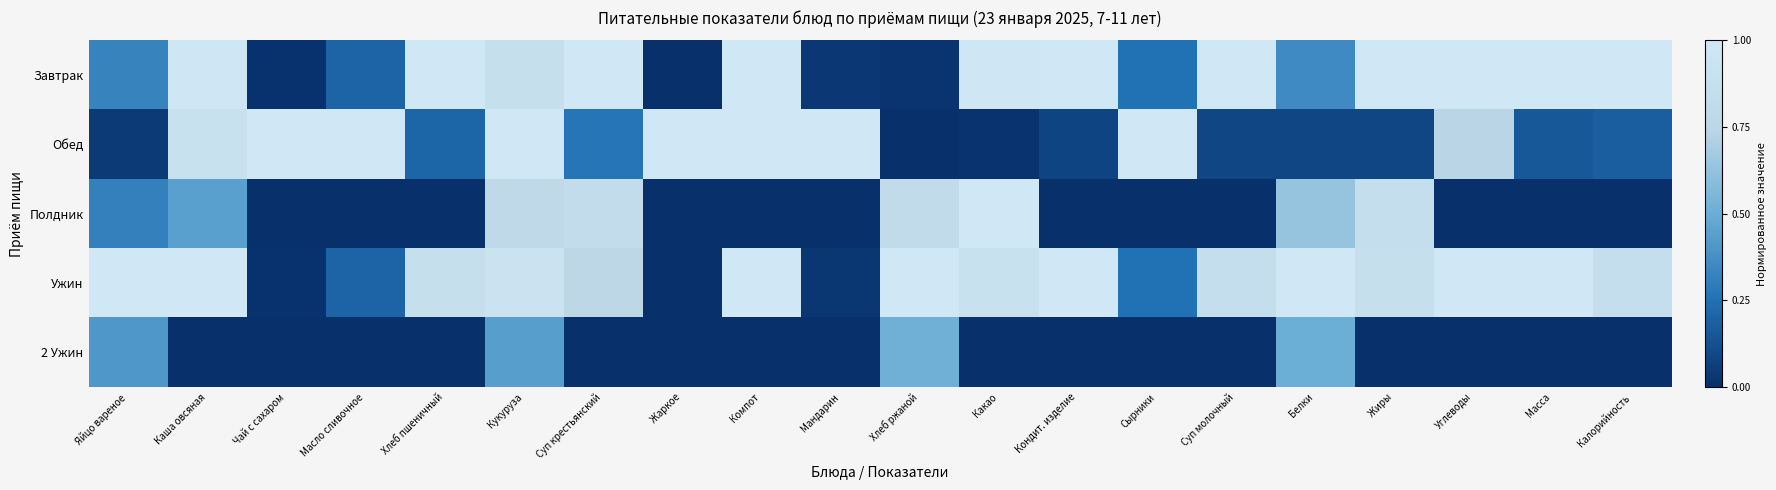

Reading right to left, list all the values displayed in this chart.

Завтрак: Калорийность=1.0	Масса=1.0	Углеводы=1.0	Жиры=1.0	Белки=0.4	Суп молочный=1.0	Сырники=0.2	Кондит. изделие=1.0	Какао=1.0	Хлеб ржаной=0.0	Мандарин=0.0	Компот=1.0	Жаркое=0.0	Суп крестьянский=1.0	Кукуруза=0.9	Хлеб пшеничный=1.0	Масло сливочное=0.2	Чай с сахаром=0.0	Каша овсяная=1.0	Яйцо вареное=0.3
Обед: Калорийность=0.2	Масса=0.2	Углеводы=0.7	Жиры=0.1	Белки=0.1	Суп молочный=0.1	Сырники=1.0	Кондит. изделие=0.1	Какао=0.0	Хлеб ржаной=0.0	Мандарин=1.0	Компот=1.0	Жаркое=1.0	Суп крестьянский=0.3	Кукуруза=1.0	Хлеб пшеничный=0.2	Масло сливочное=1.0	Чай с сахаром=1.0	Каша овсяная=0.9	Яйцо вареное=0.0
Полдник: Калорийность=0.0	Масса=0.0	Углеводы=0.0	Жиры=0.9	Белки=0.6	Суп молочный=0.0	Сырники=0.0	Кондит. изделие=0.0	Какао=1.0	Хлеб ржаной=0.8	Мандарин=0.0	Компот=0.0	Жаркое=0.0	Суп крестьянский=0.8	Кукуруза=0.8	Хлеб пшеничный=0.0	Масло сливочное=0.0	Чай с сахаром=0.0	Каша овсяная=0.4	Яйцо вареное=0.3
Ужин: Калорийность=0.9	Масса=1.0	Углеводы=1.0	Жиры=0.9	Белки=1.0	Суп молочный=0.9	Сырники=0.2	Кондит. изделие=1.0	Какао=0.9	Хлеб ржаной=1.0	Мандарин=0.0	Компот=1.0	Жаркое=0.0	Суп крестьянский=0.8	Кукуруза=0.9	Хлеб пшеничный=0.9	Масло сливочное=0.2	Чай с сахаром=0.0	Каша овсяная=1.0	Яйцо вареное=1.0
2 Ужин: Калорийность=0.0	Масса=0.0	Углеводы=0.0	Жиры=0.0	Белки=0.5	Суп молочный=0.0	Сырники=0.0	Кондит. изделие=0.0	Какао=0.0	Хлеб ржаной=0.5	Мандарин=0.0	Компот=0.0	Жаркое=0.0	Суп крестьянский=0.0	Кукуруза=0.4	Хлеб пшеничный=0.0	Масло сливочное=0.0	Чай с сахаром=0.0	Каша овсяная=0.0	Яйцо вареное=0.4